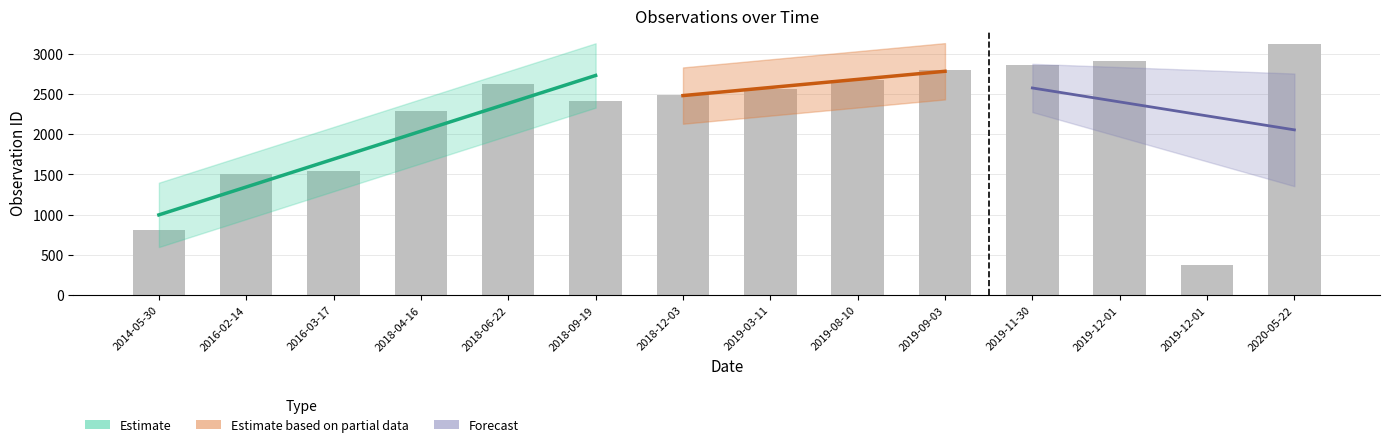

What is the label of the 5th bar from the right?

2019-09-03